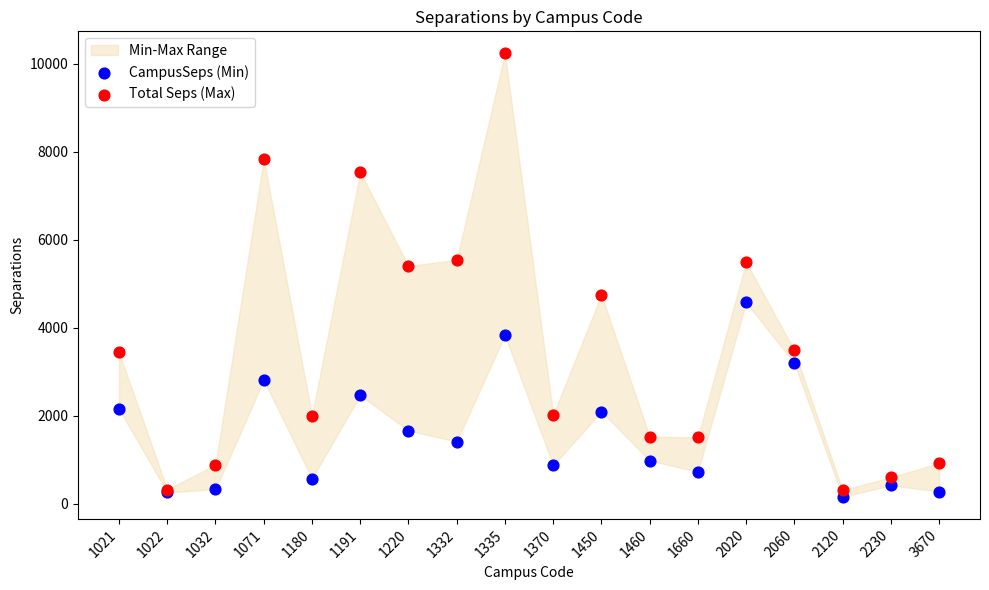

Which series has the largest Y range (max minus min)?

Total Seps (Max)